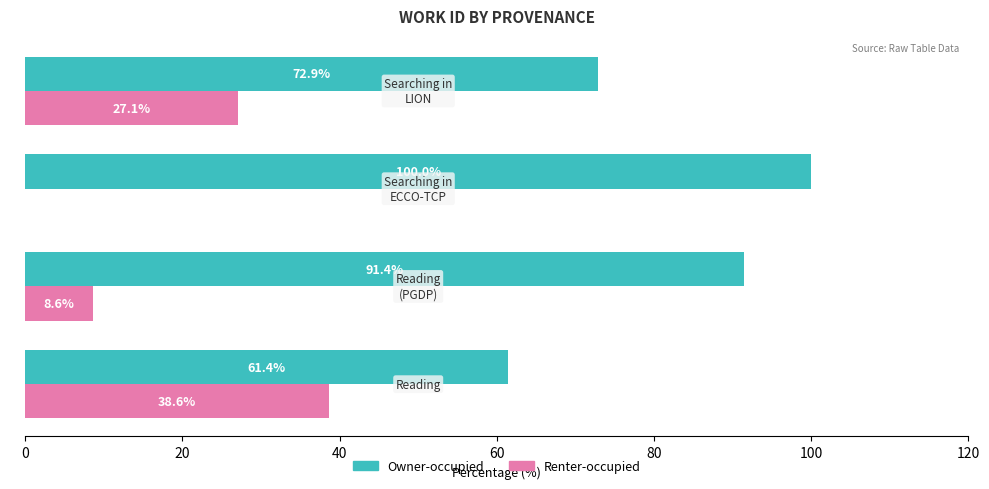

What is the highest value of the Owner-occupied series?

100.0